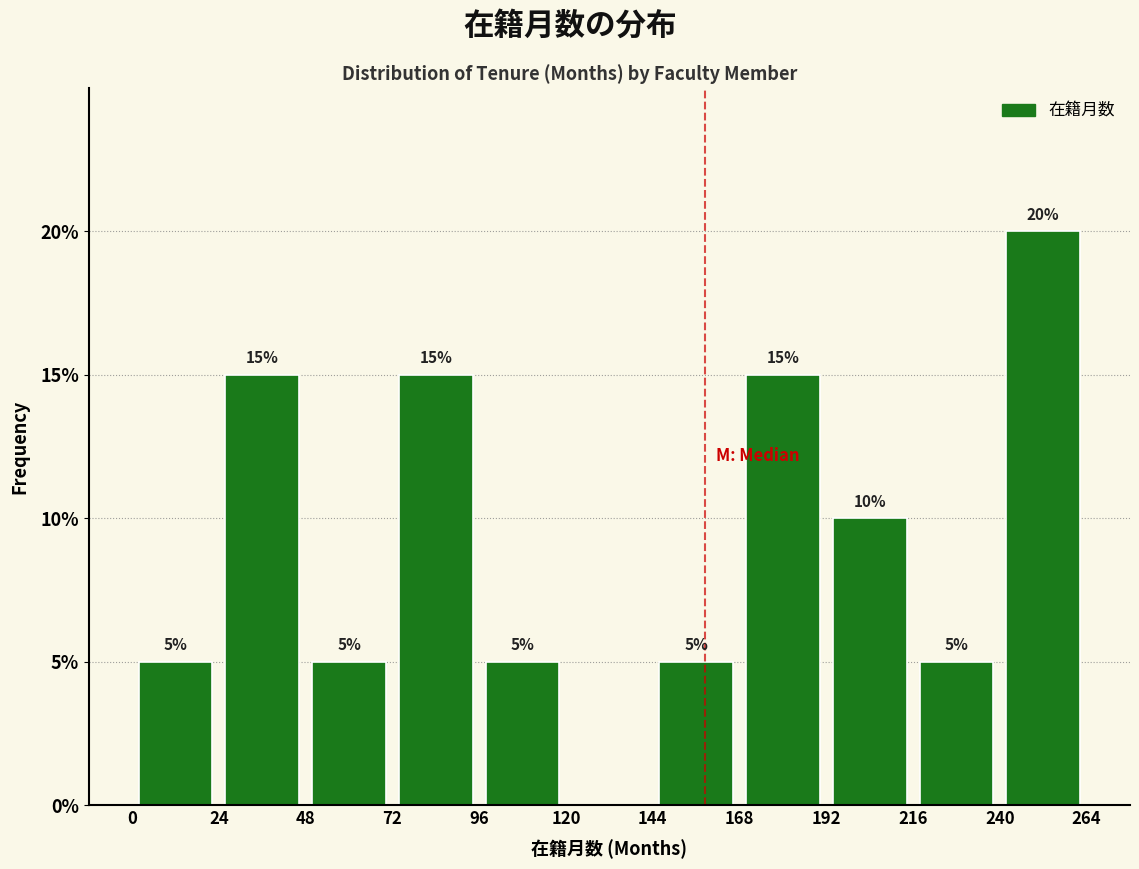

Over which range of the x-axis is the bar tallest?

240 to 264